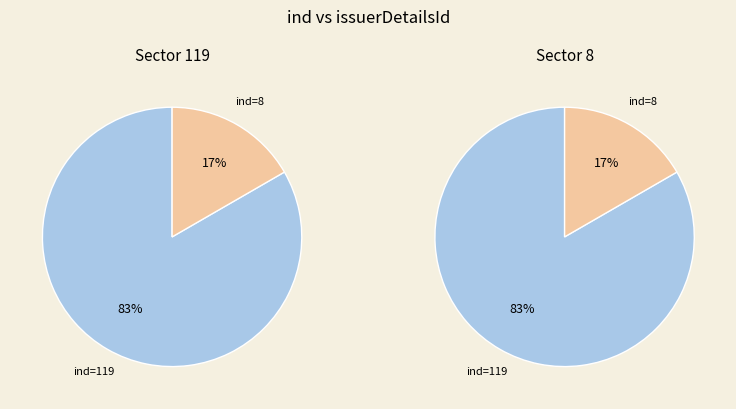

To the nearest percent, what is the difference between the largest and smallest slice percentages?

67%